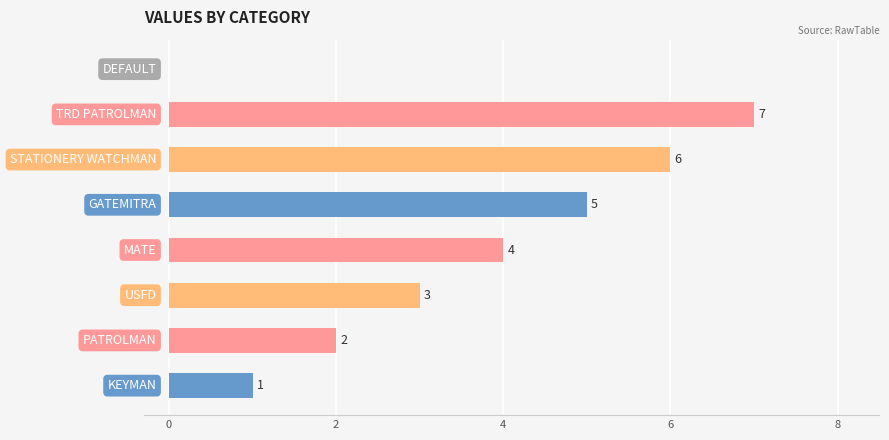

How many values are above zero?

7